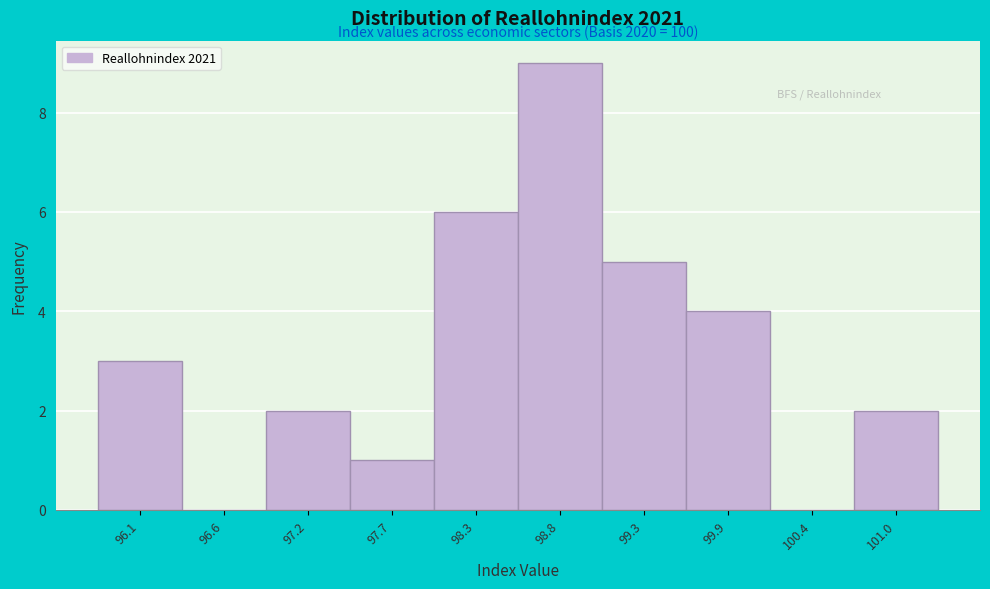

Reading left to right, list all the values displayed in this chart.

96.1=3	96.6=0	97.2=2	97.7=1	98.3=6	98.8=9	99.3=5	99.9=4	100.4=0	101.0=2